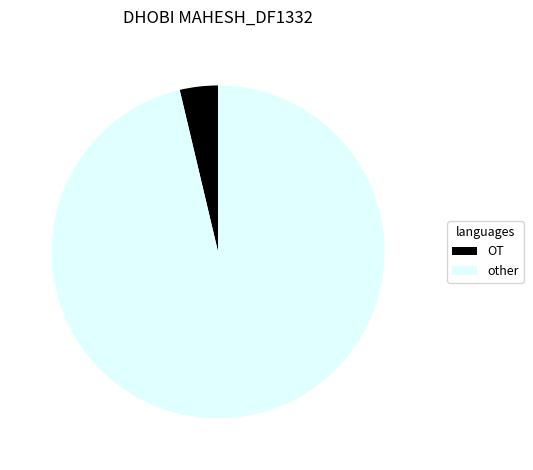

Is there a majority slice in this chart?

Yes